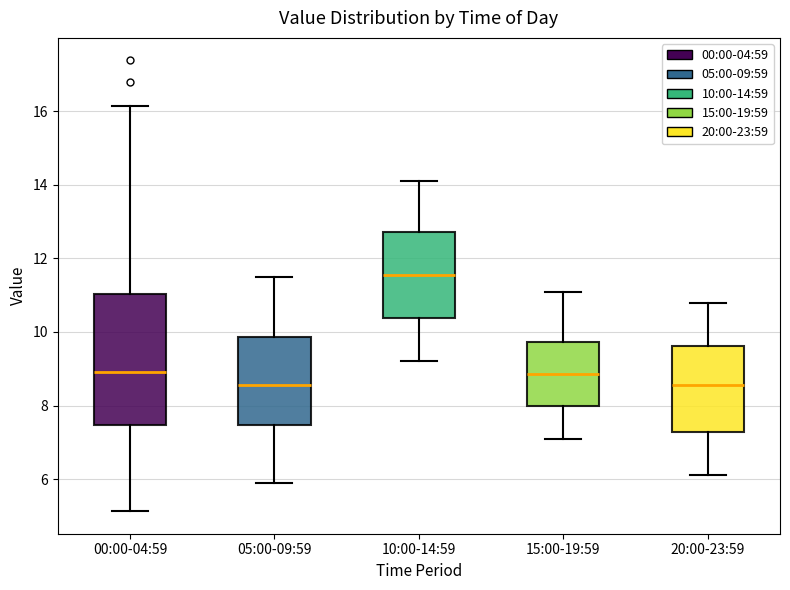

Which box has the highest median line?

10:00-14:59